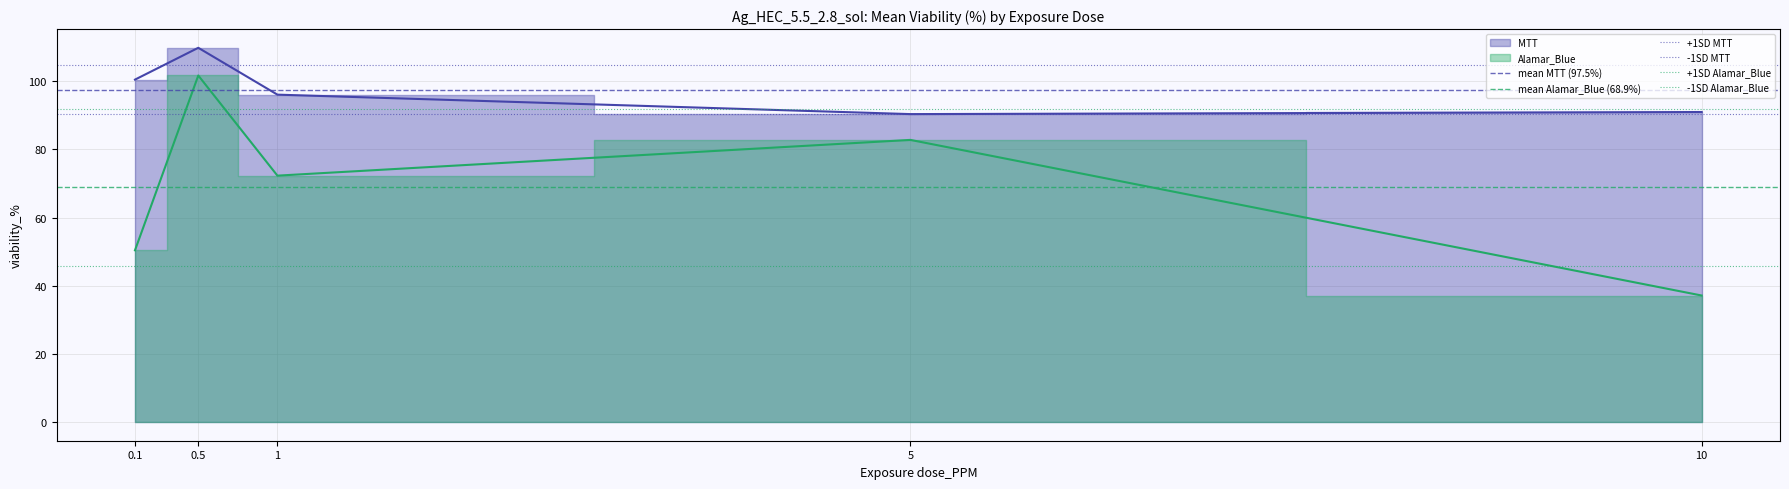

Read the mean MTT (97.5%) value at 1.

97.5